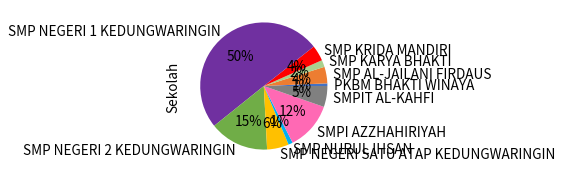

True or false: PKBM BHAKTI WINAYA accounts for 1% of the total.

True